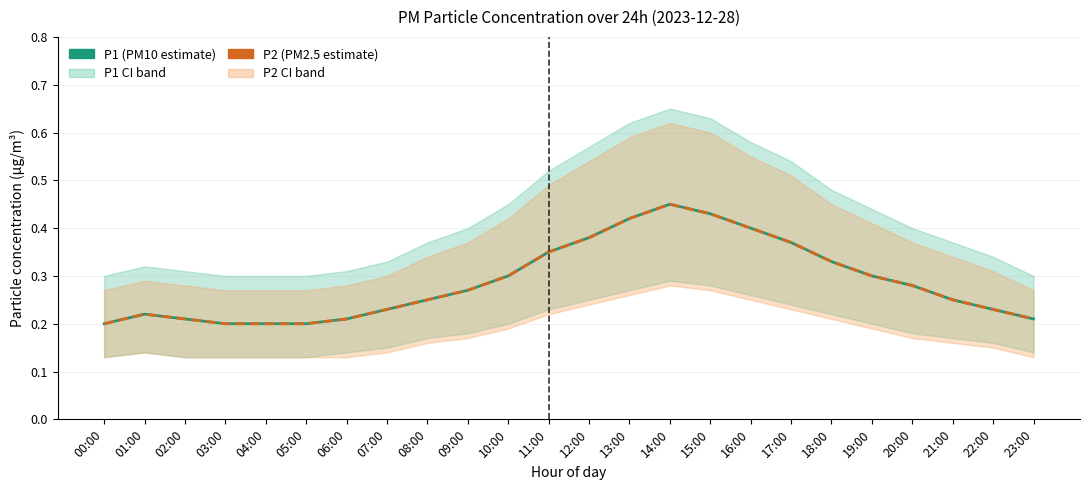

What is the value of the P2 point at the 6th from the left?

0.2